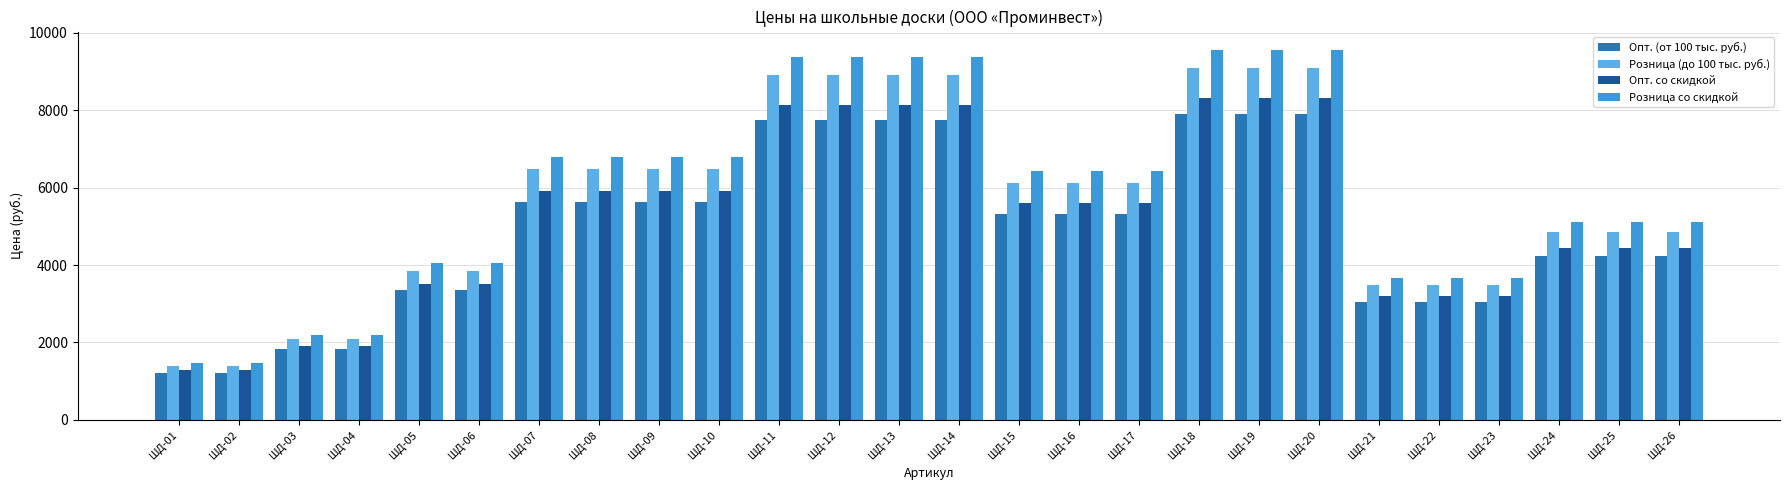

Where does the Розница (до 100 тыс. руб.) series first go above 6123?

ШД-07